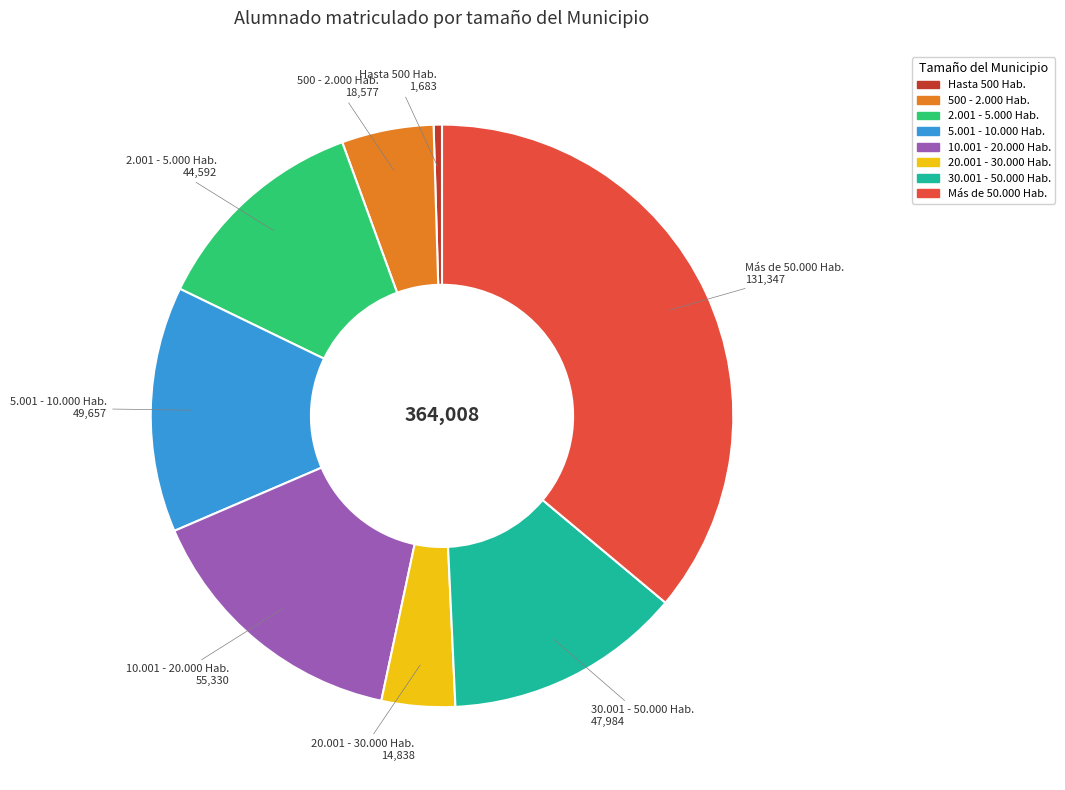

How many slices are in this pie chart?

8